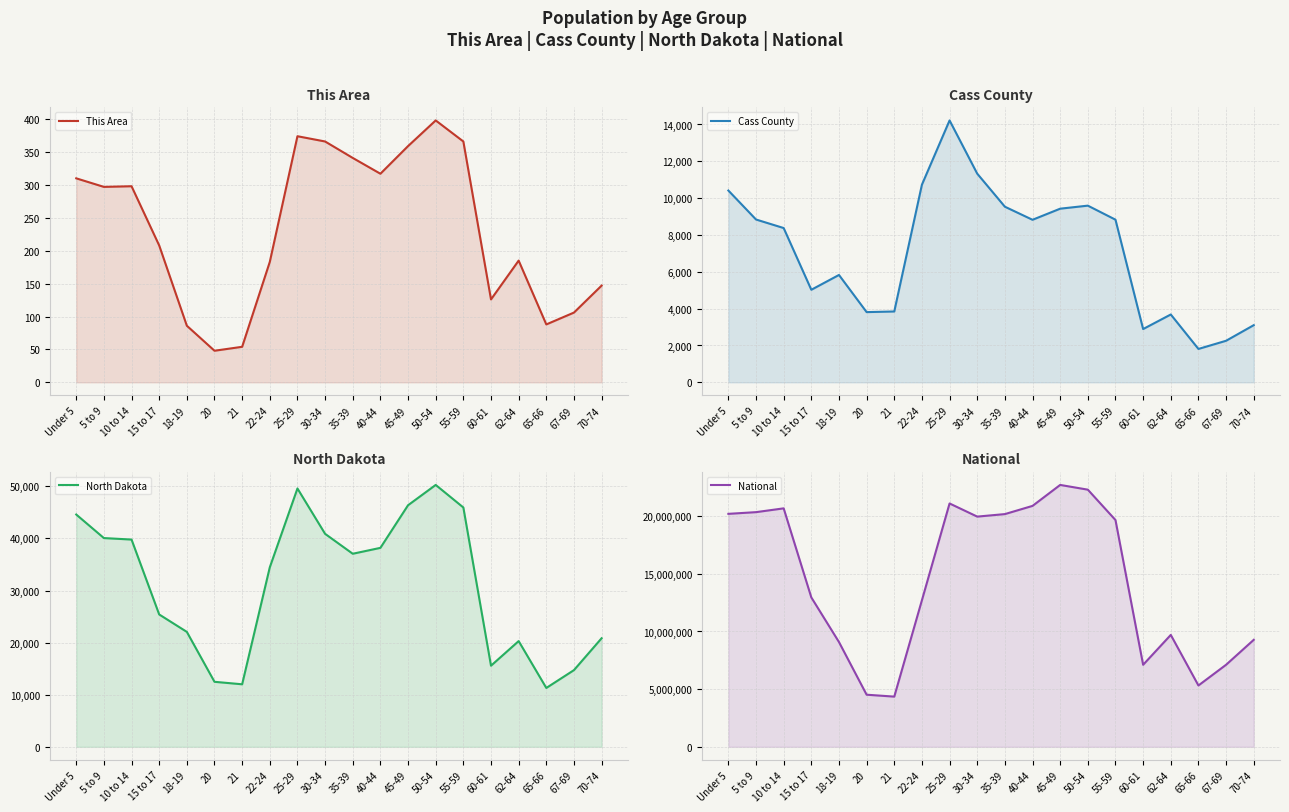

How many lines are shown in the chart?

4